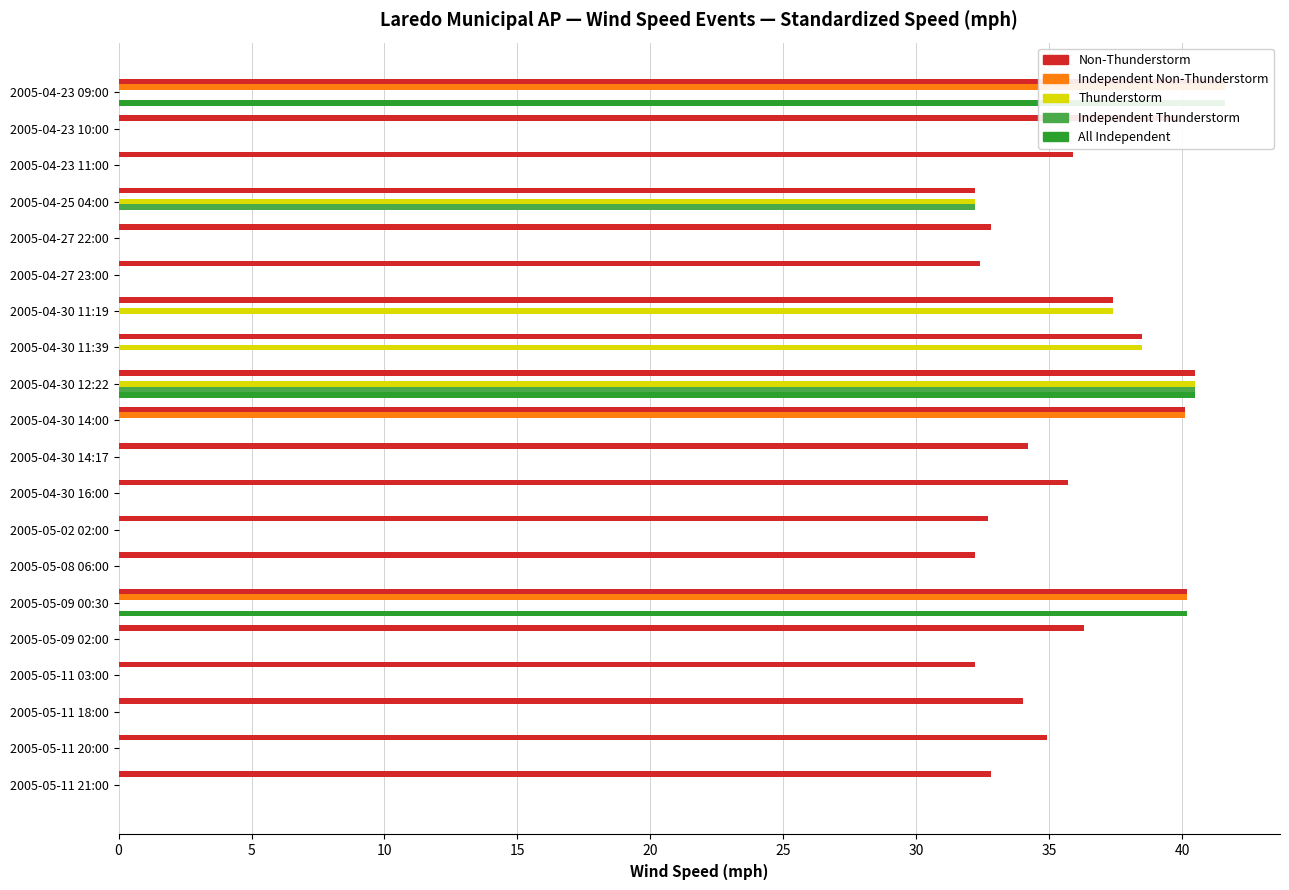

What is the sum of all Non-Thunderstorm values?

716.5